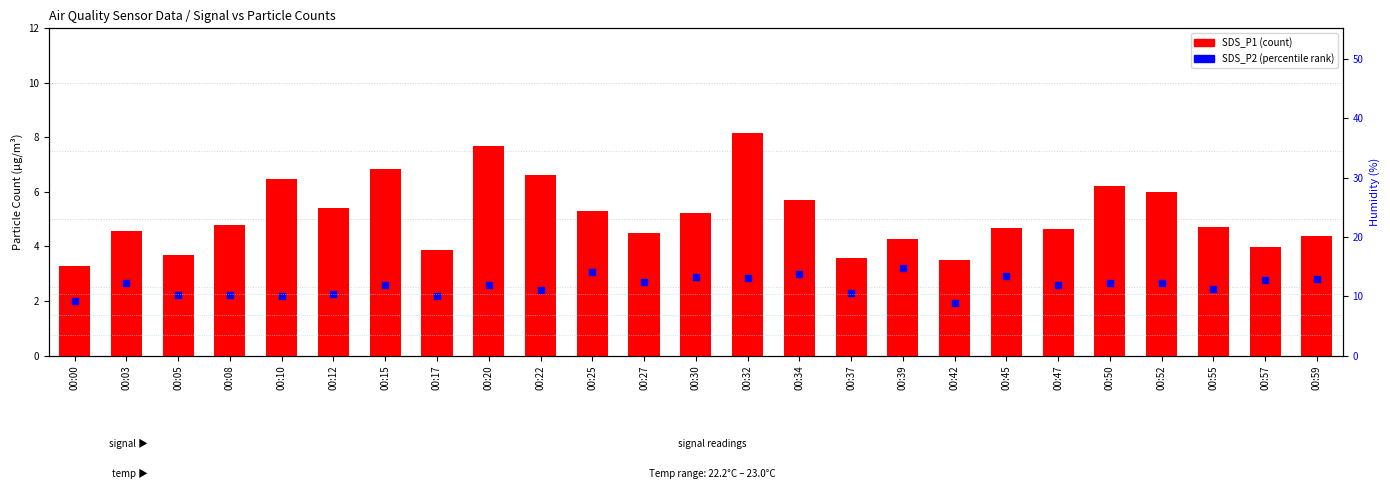

Which series contains the highest Y value?

SDS_P1 (count)